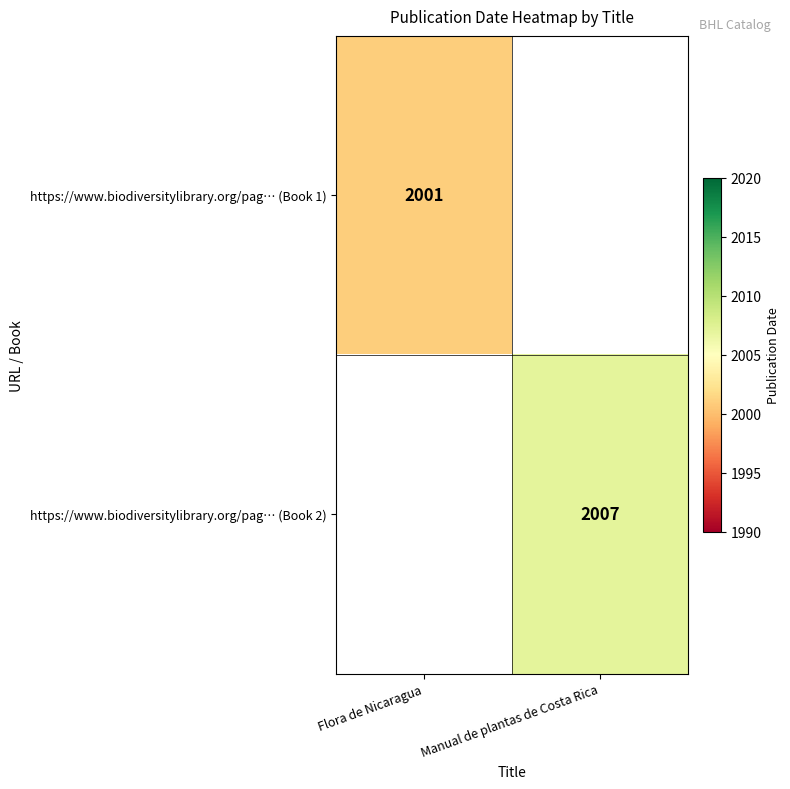

True or false: https://www.biodiversitylibrary.org/pag… (Book 2) has a value of 2007 at Manual de plantas de Costa Rica.

True